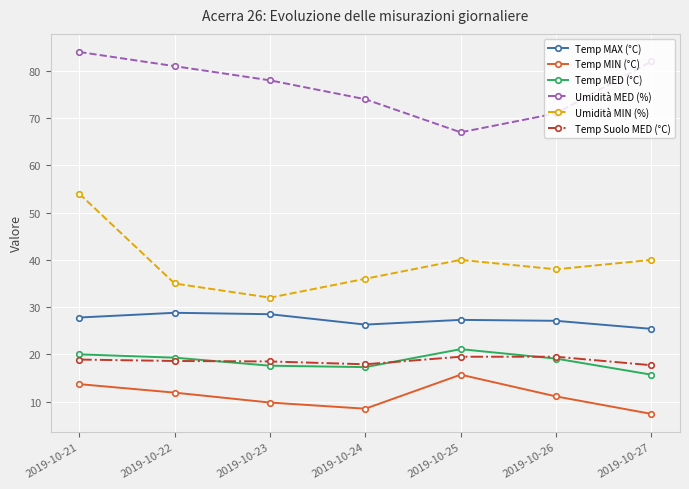

What is the total value across all series at 2019-10-25?

190.6